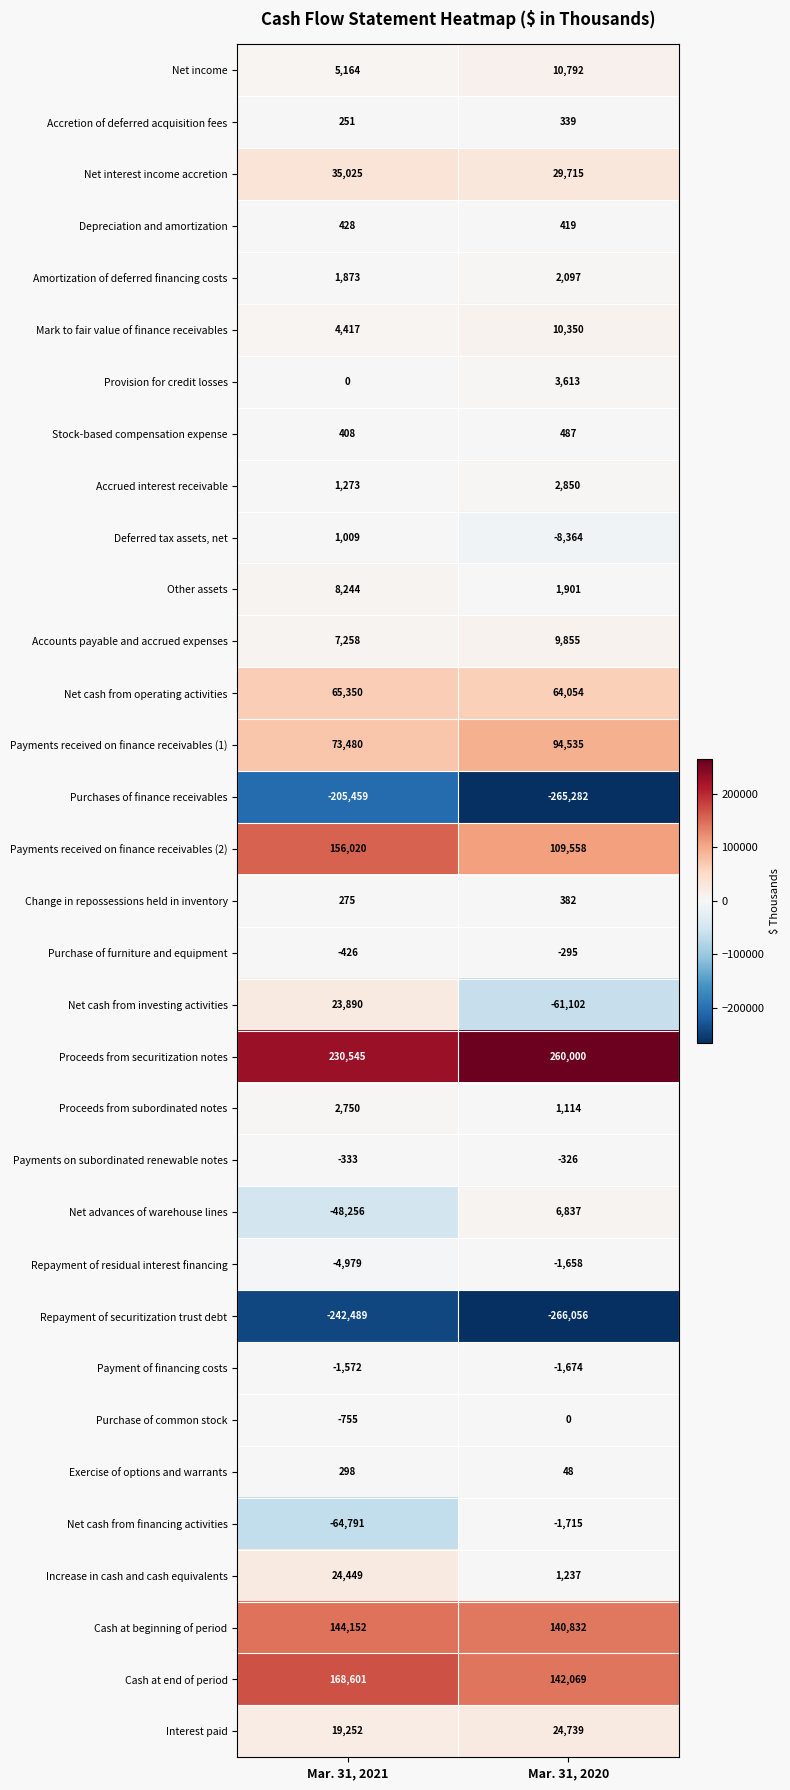

Which series has the largest range (max minus min)?

Net cash from investing activities